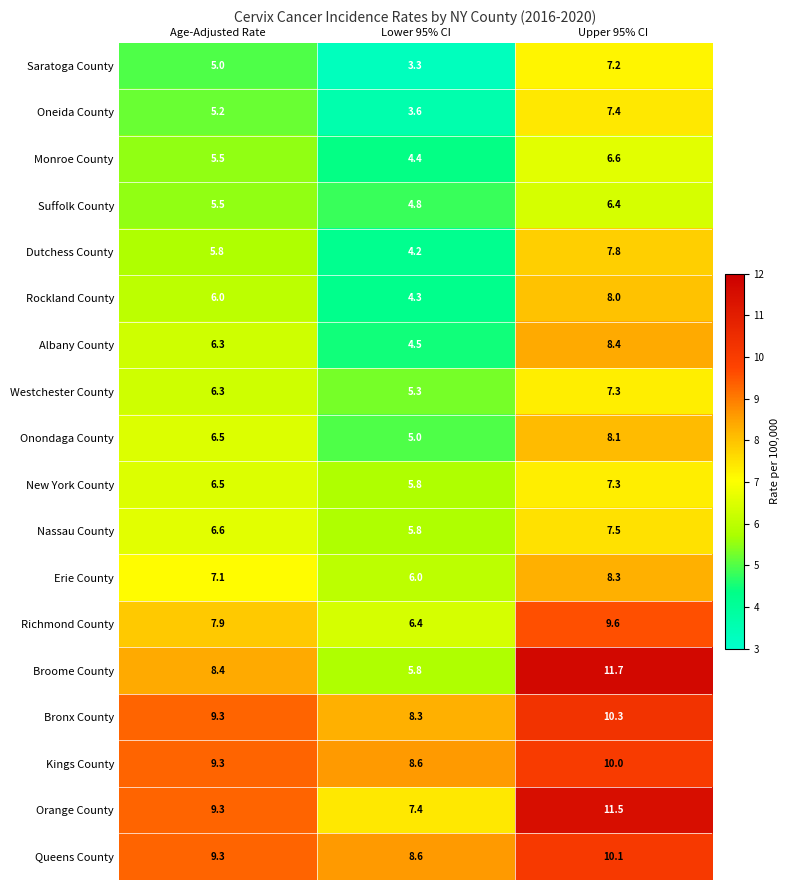

At which category is the sum across all series the highest?

Upper 95% CI